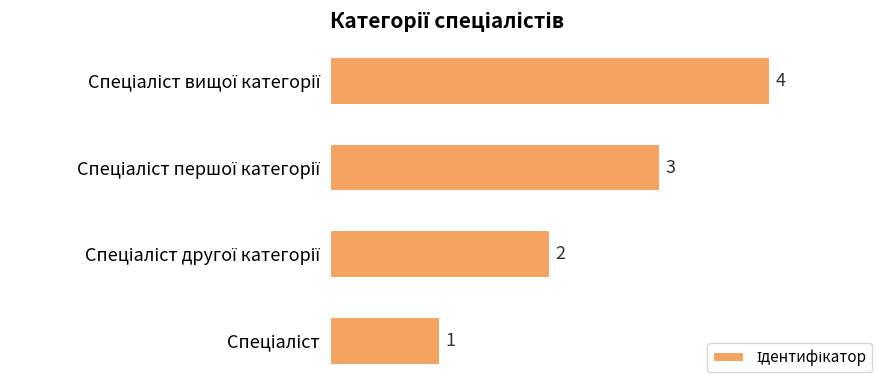

What is the sum of all values?

10